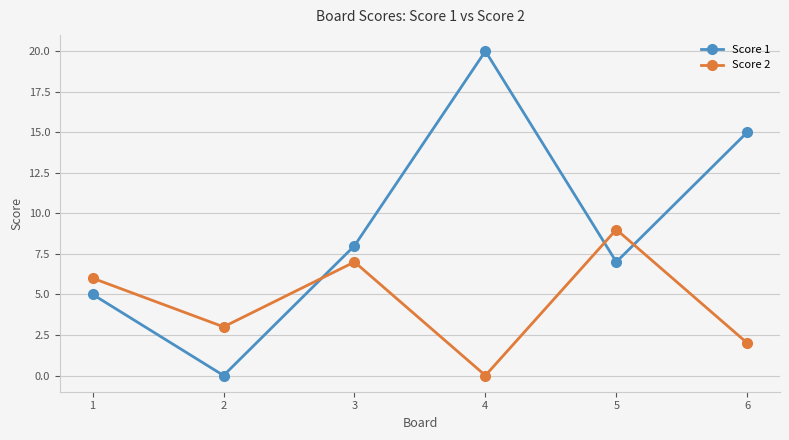

Between which two adjacent categories do Score 1 and Score 2 first intersect?

2 and 3